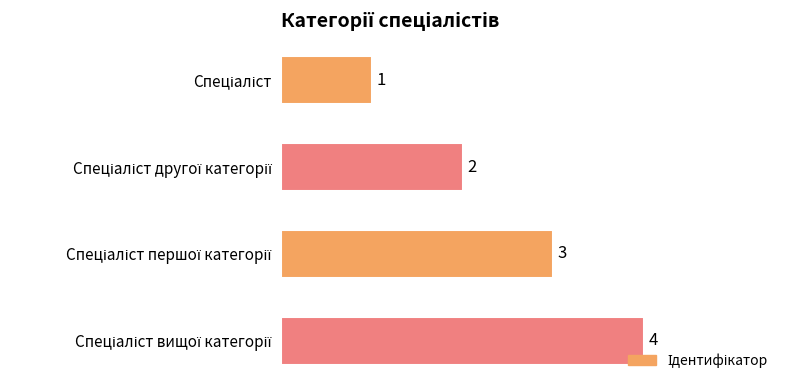

Count the values in the range 2 to 4.

3